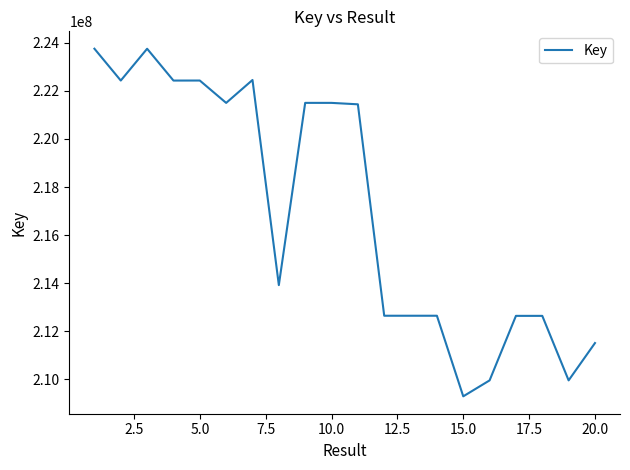

What is the difference between the maximum and minimum values?

14454092